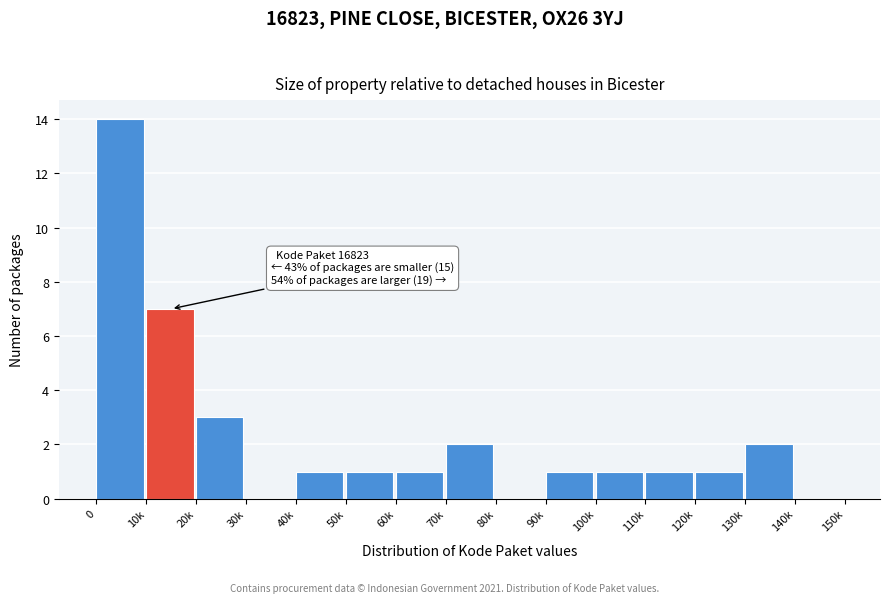

Reading left to right, transcribe all the data shown in this chart.

0=14	10k=7	20k=3	30k=0	40k=1	50k=1	60k=1	70k=2	80k=0	90k=1	100k=1	110k=1	120k=1	130k=2	140k=0